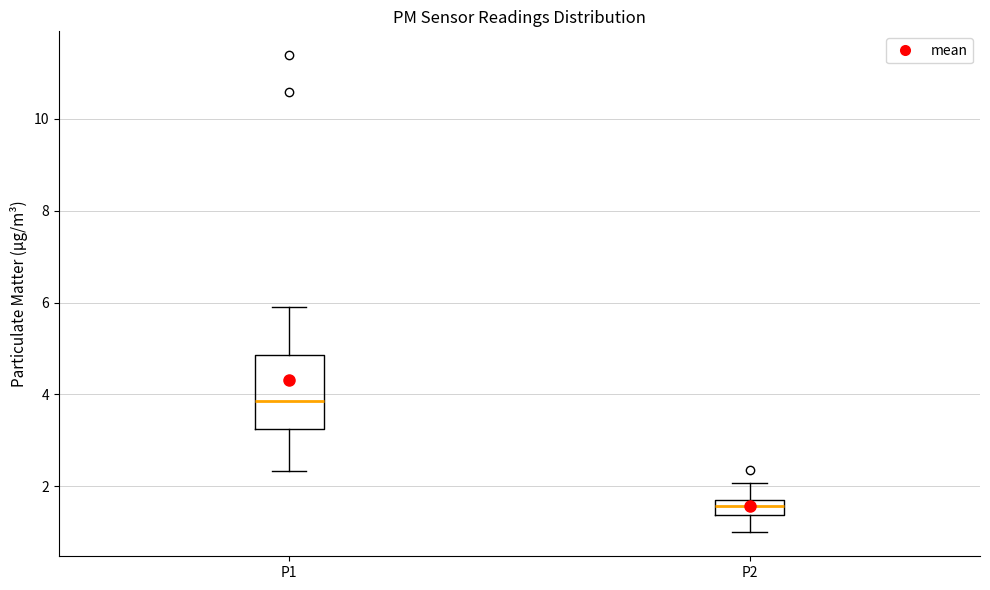

Where does the lower whisker of the box for P1 end on the y-axis? The values are not printed on the chart, so give them approximately, as read against the axis.

2.4